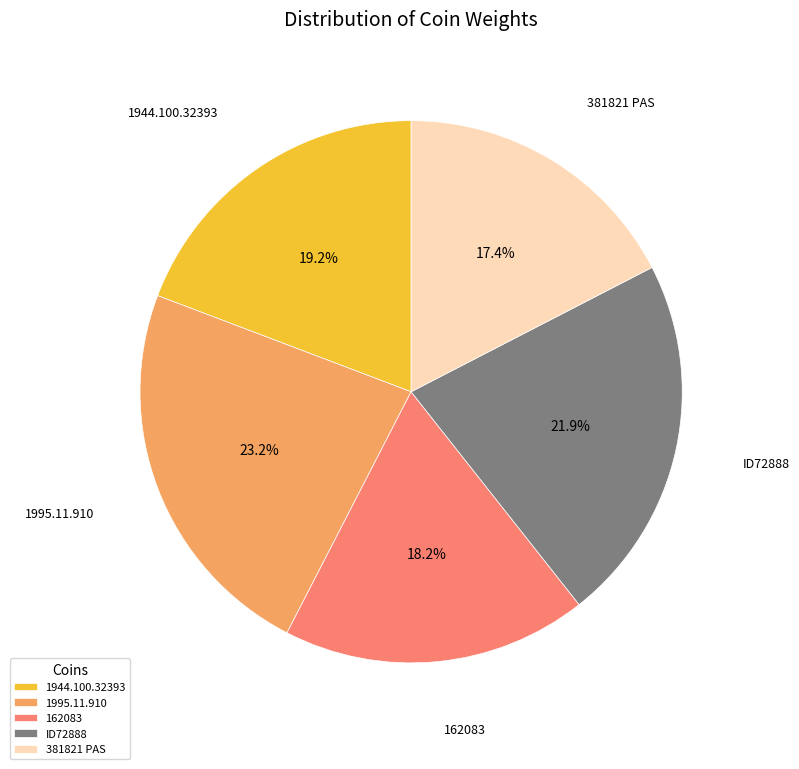

To the nearest percent, what is the combined percentage of ID72888 and 381821 PAS?

39%